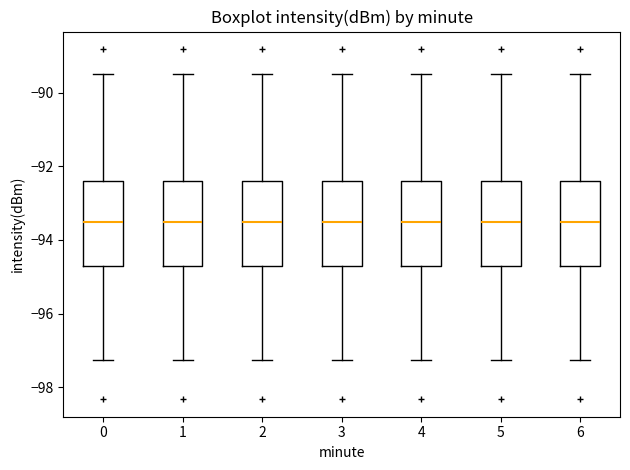

Where is the upper edge of the box at x = 5 on the y-axis? The values are not printed on the chart, so give them approximately, as read against the axis.

-92.4